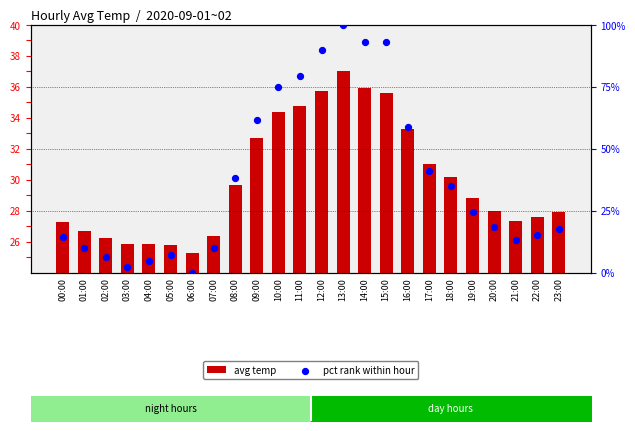

At which category is the sum across all series the highest?

13:00